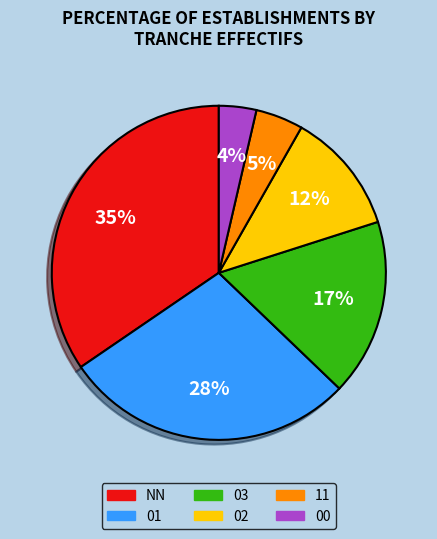

What is the smallest slice in the pie chart?

00